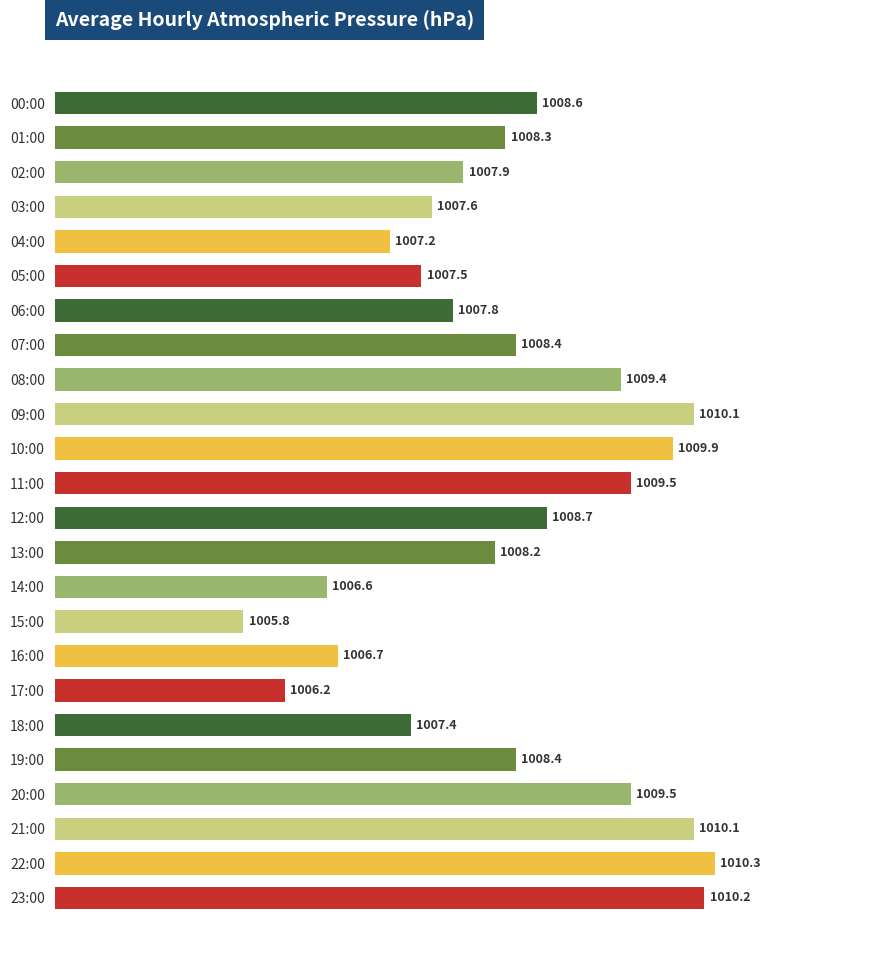

Are the bars horizontal?

Yes